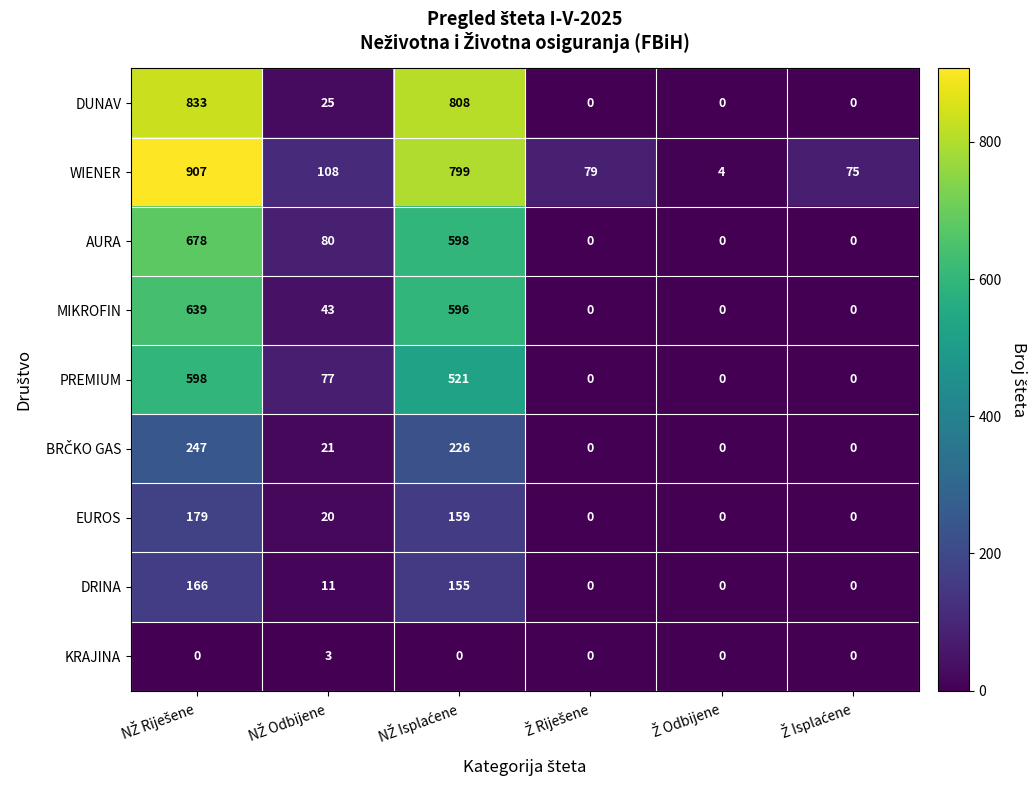

What is the difference between the second highest and second lowest values in the DUNAV series?

808